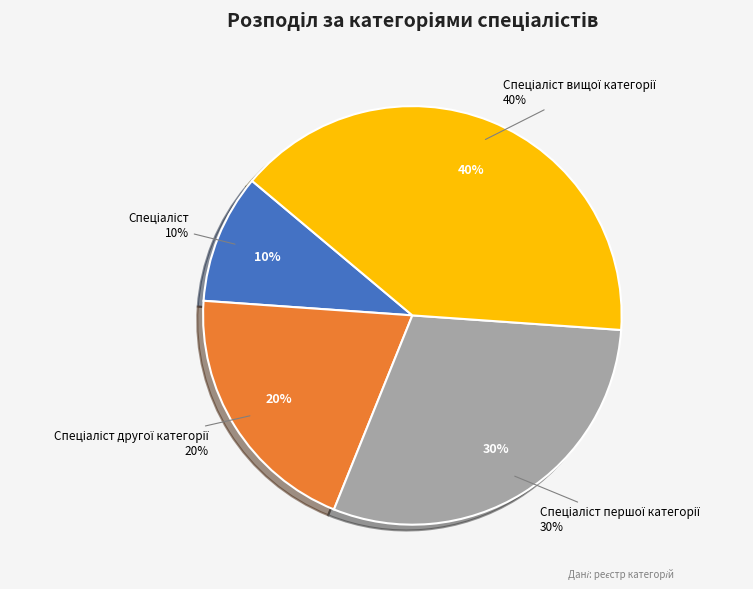

Rank the categories by value from highest to lowest.

Спеціаліст вищої категорії, Спеціаліст першої категорії, Спеціаліст другої категорії, Спеціаліст